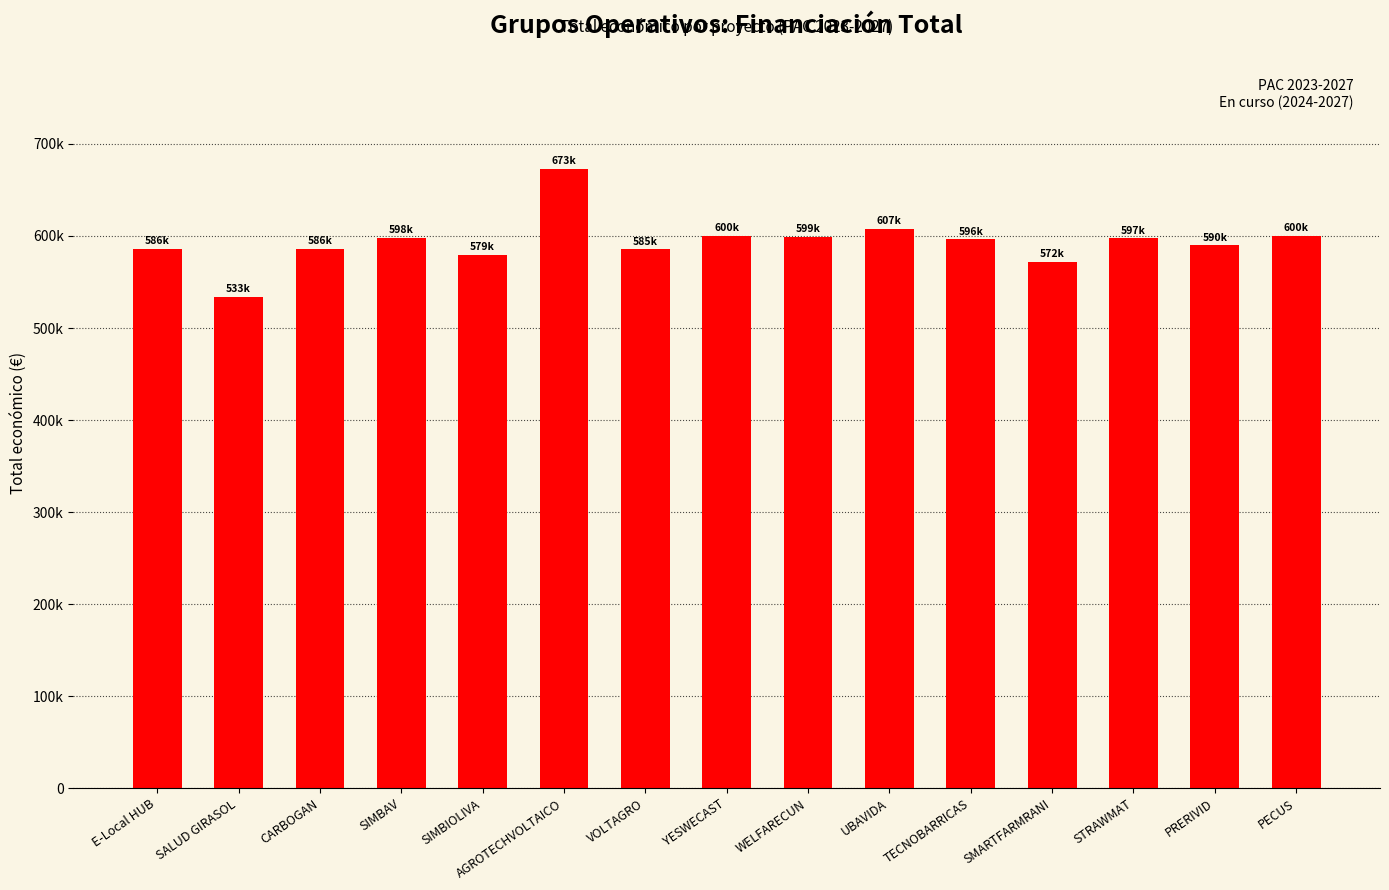

Rank the categories by value from lowest to highest.

SALUD GIRASOL, SMARTFARMRANI, SIMBIOLIVA, VOLTAGRO, CARBOGAN, E-Local HUB, PRERIVID, TECNOBARRICAS, STRAWMAT, SIMBAV, WELFARECUN, YESWECAST, PECUS, UBAVIDA, AGROTECHVOLTAICO